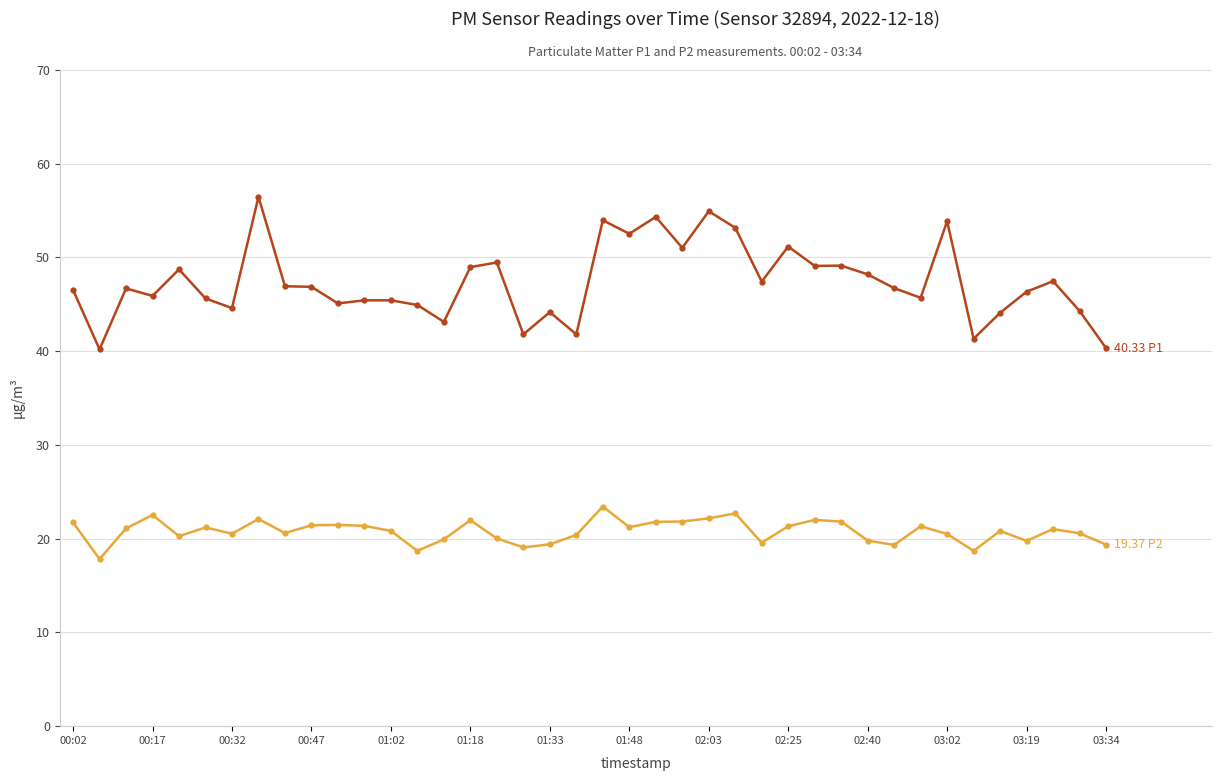

What is the maximum value shown in the chart?

56.5